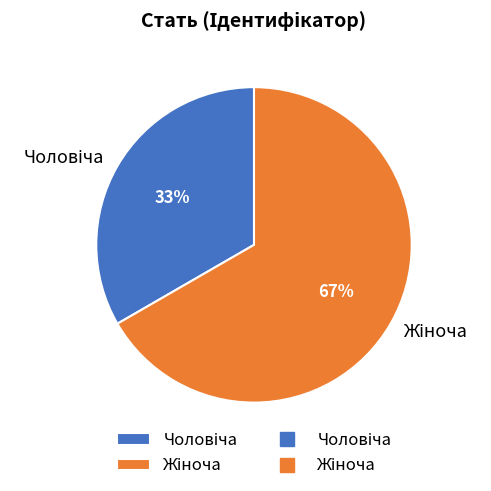

Is there any slice that represents more than half of the pie?

Yes